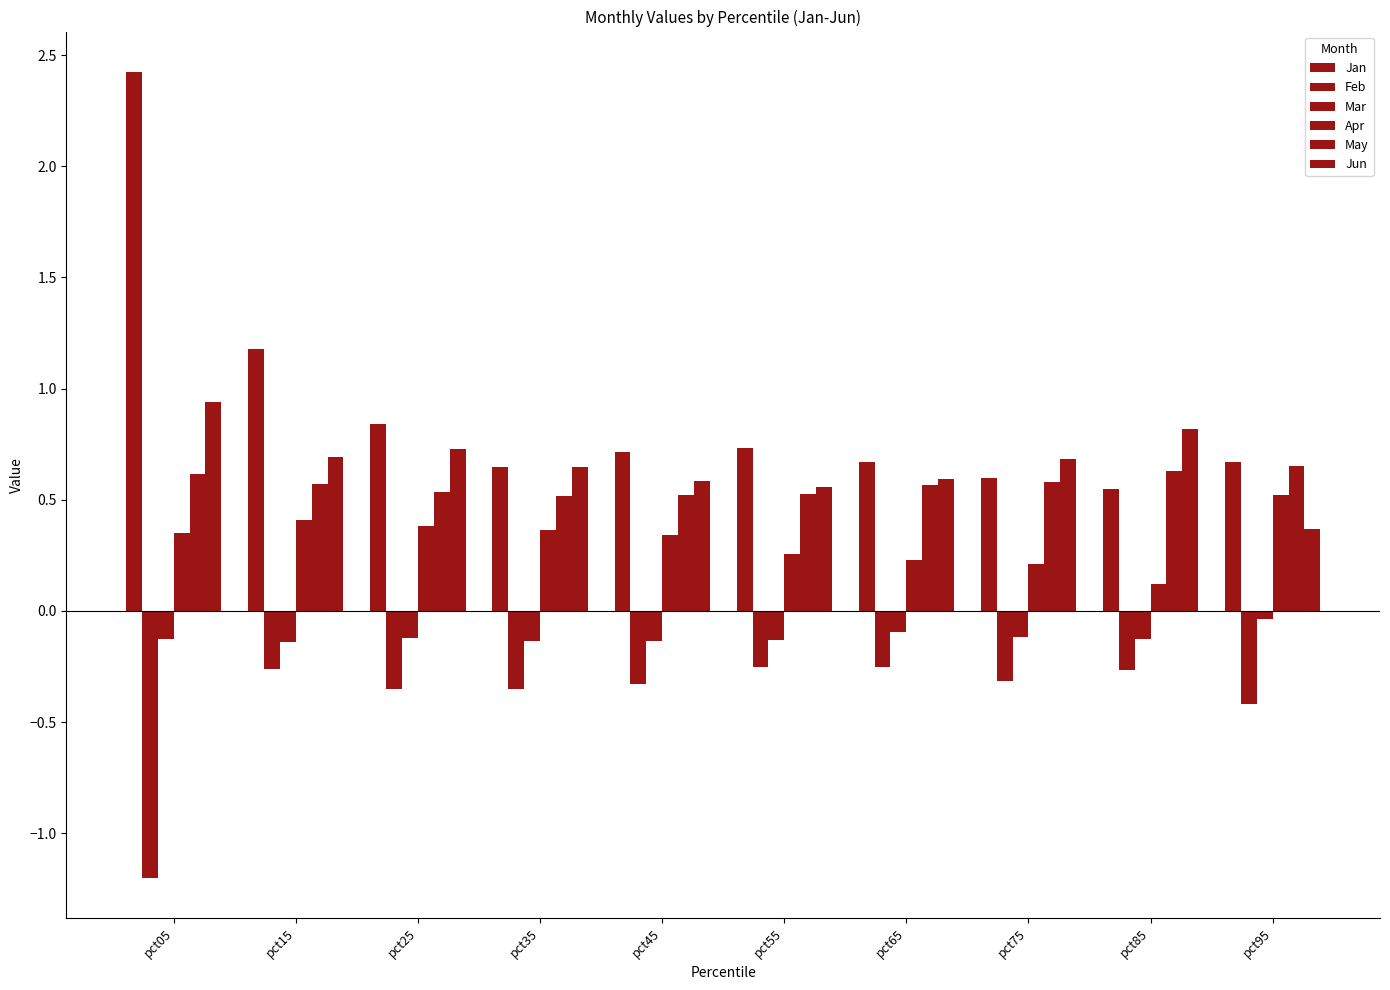

Count the Apr values in the range 0 to 1.

10